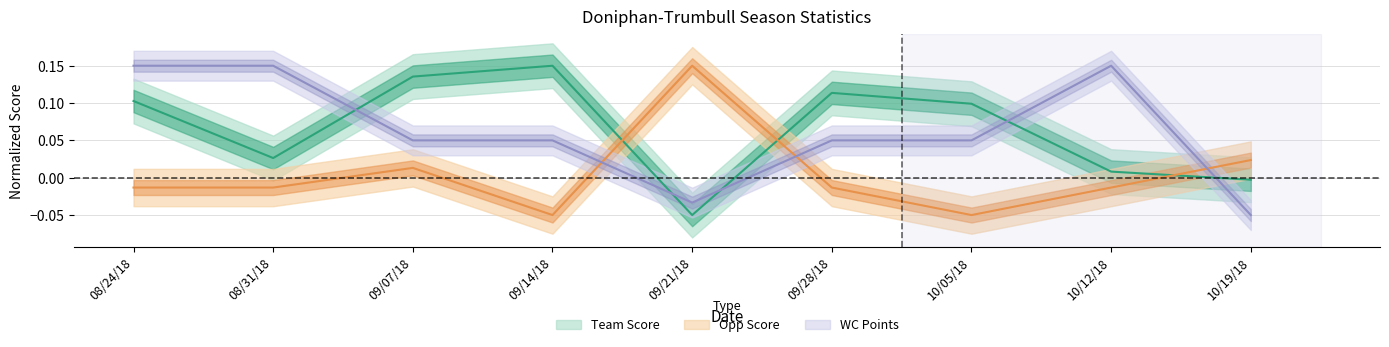

List the series in order of their peak value, highest first.

Team Score, Opp Score, WC Points